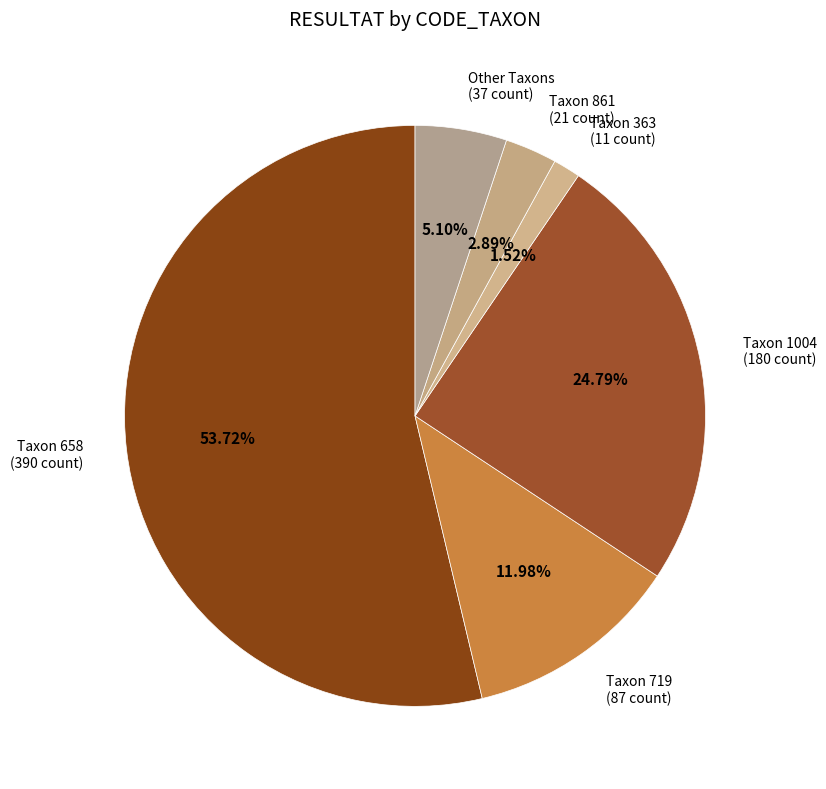

Count the number of slices in the pie.

6